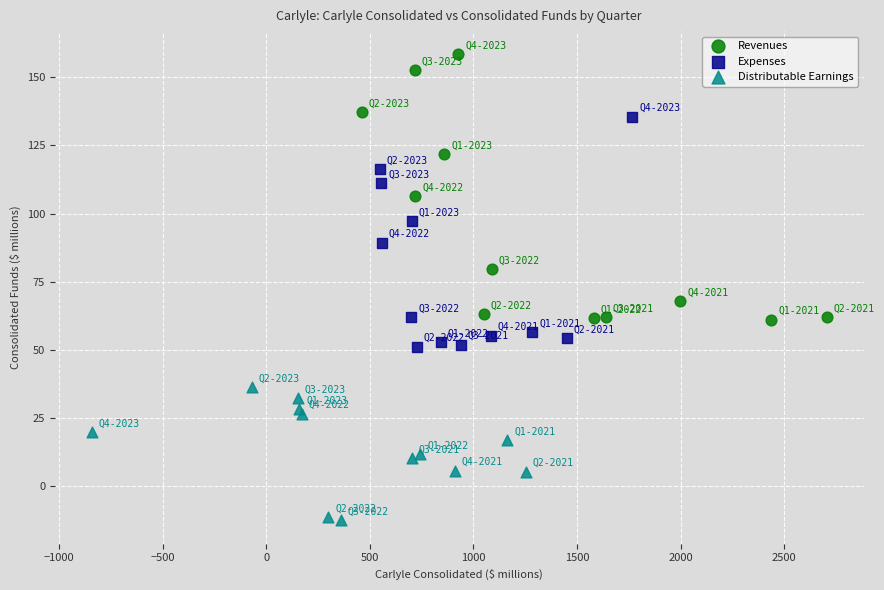

Which series reaches the minimum Y coordinate?

Distributable Earnings